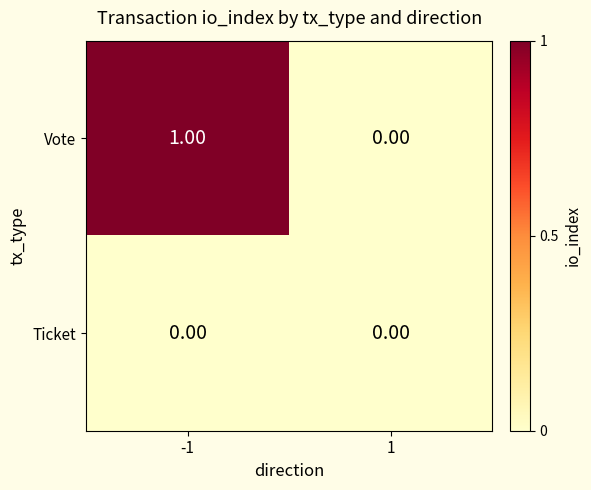

Between -1 and 1, which series saw the biggest shift?

Vote